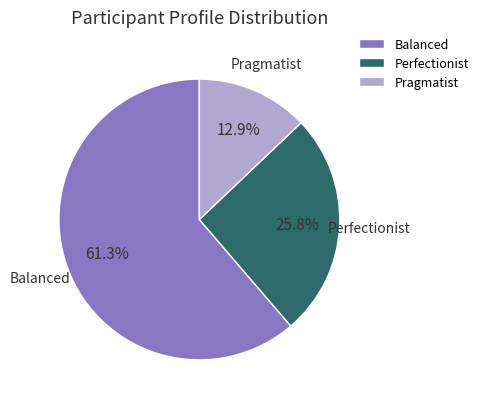

True or false: Pragmatist accounts for 29% of the total.

False